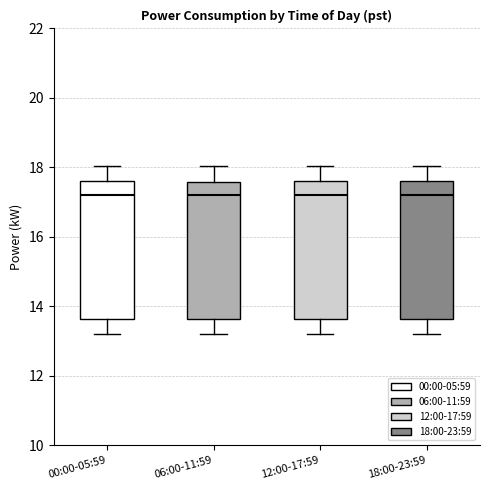

Where is the lower edge of the box for 06:00-11:59 on the y-axis? The values are not printed on the chart, so give them approximately, as read against the axis.

13.6